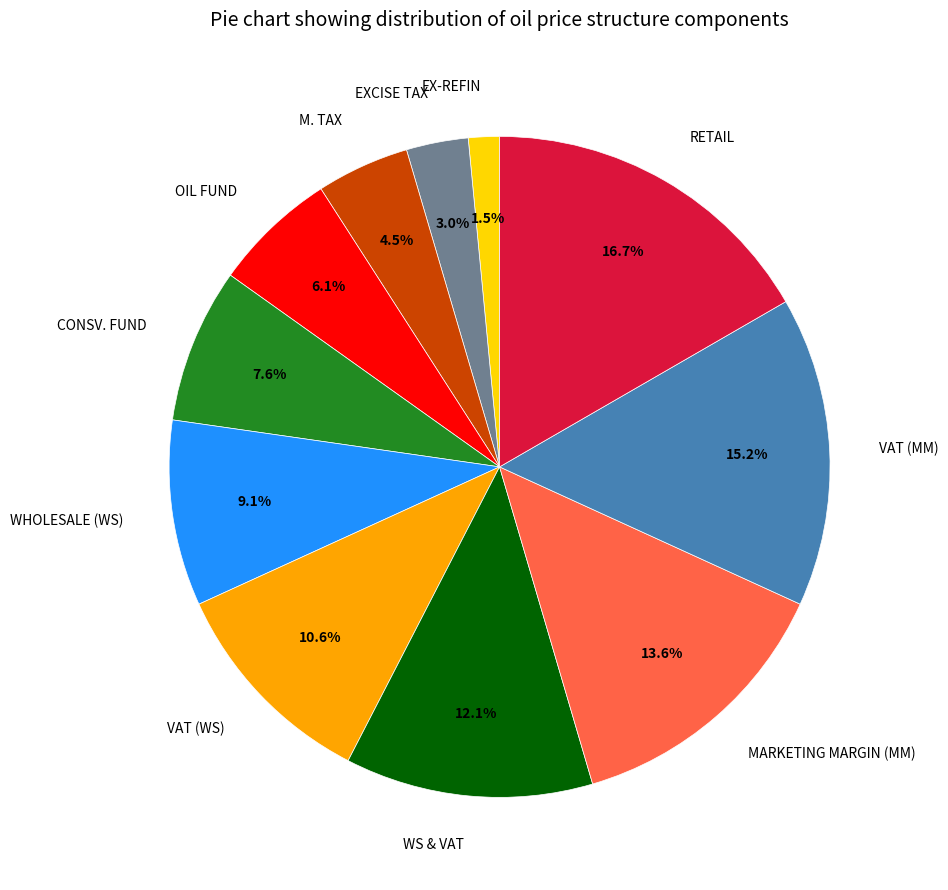

Does RETAIL account for over 50% of the chart?

No